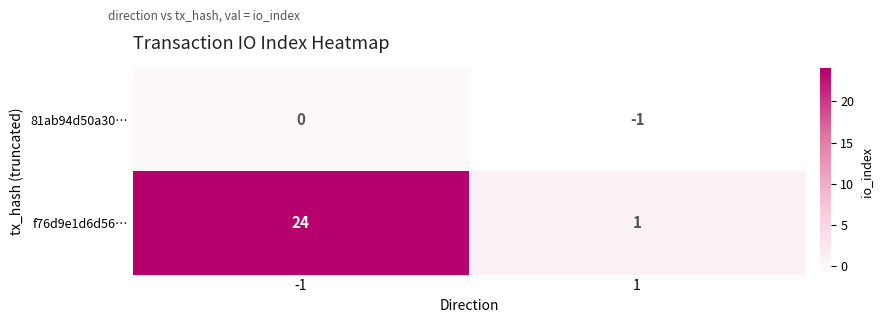

The value of f76d9e1d6d56… at -1 is 24. True or false?

True